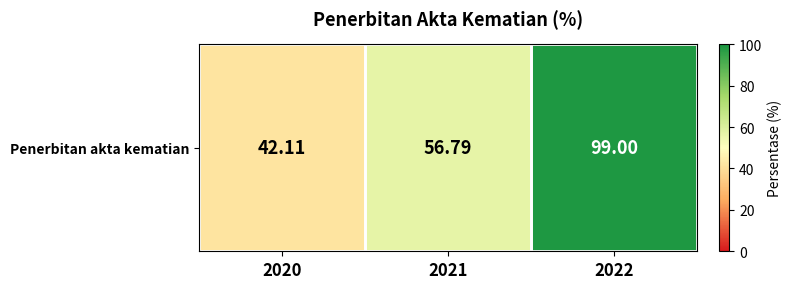

Which category has the lowest value across all series?

2020